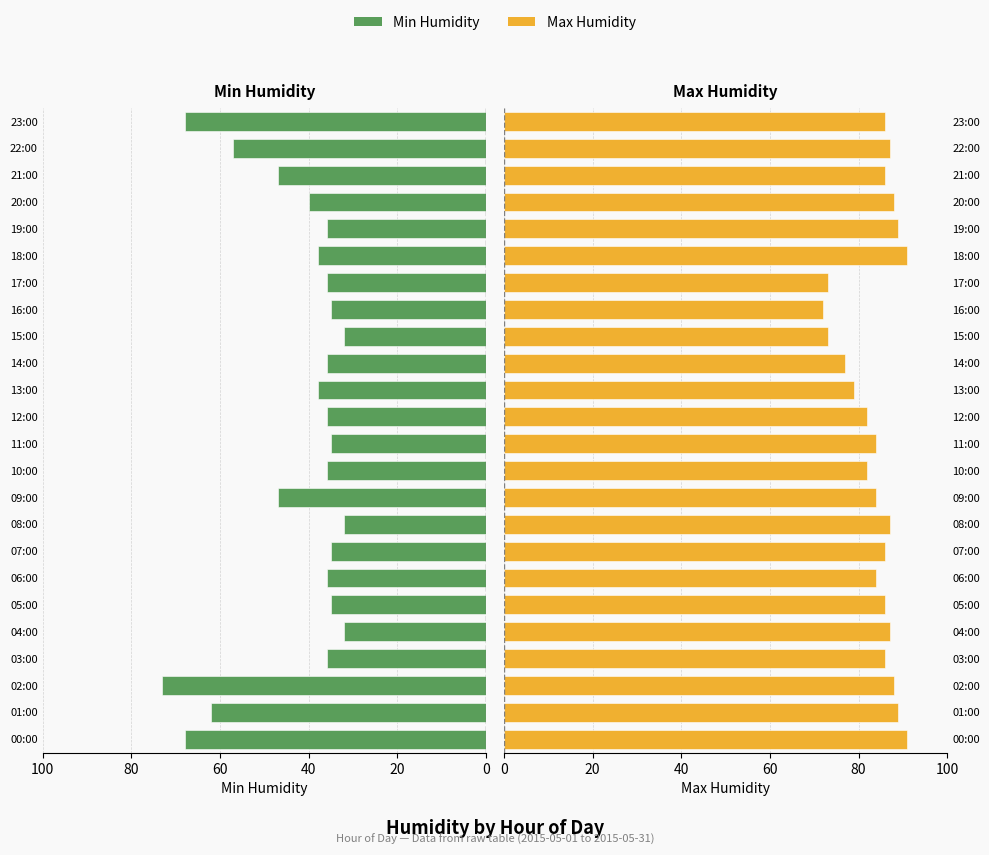

Are the bars grouped side by side (vs. stacked)?

Yes